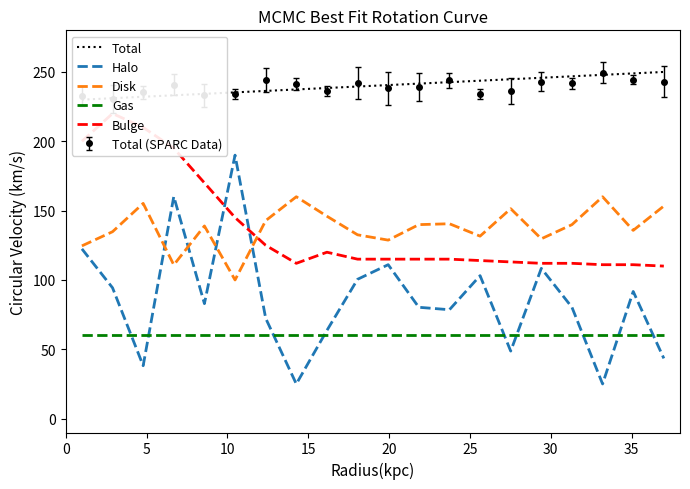

List the series in order of their peak value, highest first.

Total, Bulge, Halo, Disk, Gas